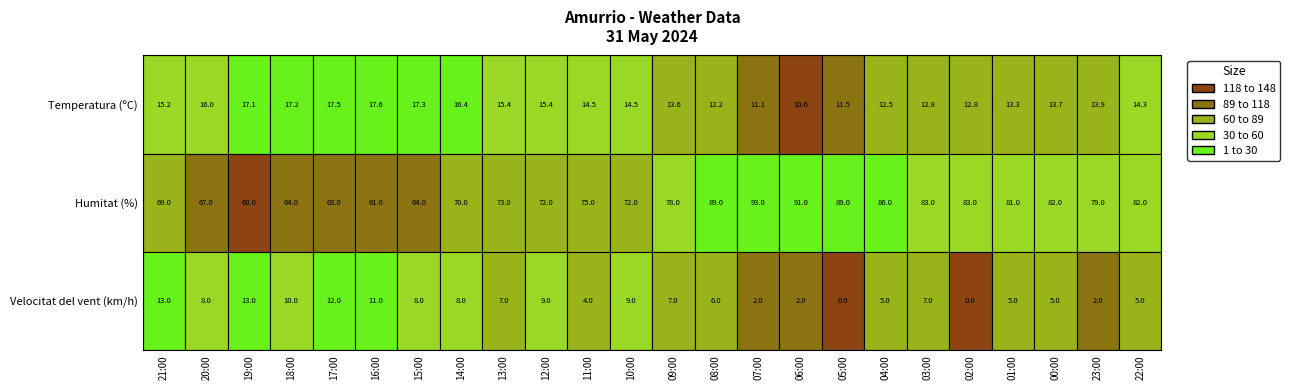

Reading left to right, extract all data points from this chart.

Temperatura (ºC): 15.2	16.0	17.1	17.2	17.5	17.6	17.3	16.4	15.4	15.4	14.5	14.5	13.6	12.2	11.1	10.6	11.5	12.5	12.8	12.8	13.3	13.7	13.9	14.3
Humitat (%): 69.0	67.0	60.0	64.0	63.0	61.0	64.0	70.0	73.0	72.0	75.0	72.0	78.0	89.0	93.0	91.0	89.0	86.0	83.0	83.0	81.0	82.0	79.0	82.0
Velocitat del vent (km/h): 13.0	8.0	13.0	10.0	12.0	11.0	8.0	8.0	7.0	9.0	4.0	9.0	7.0	6.0	2.0	2.0	0.0	5.0	7.0	0.0	5.0	5.0	2.0	5.0